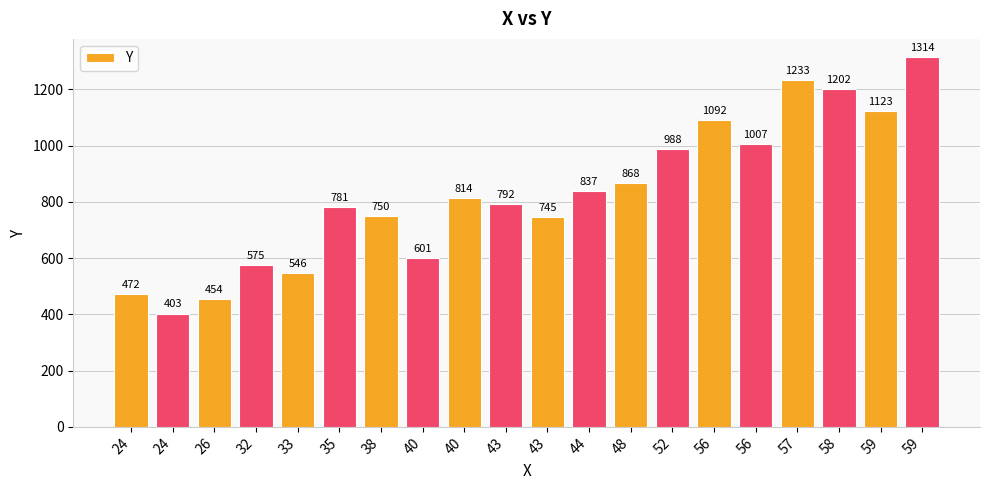

Between 48 and 35, which is larger?

48